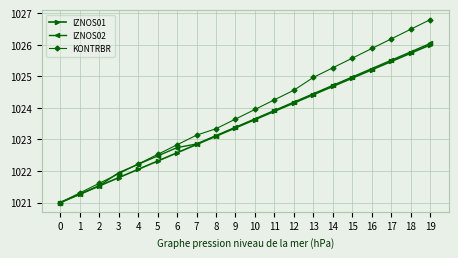

What is the average value of the KONTRBR series?

1023.9